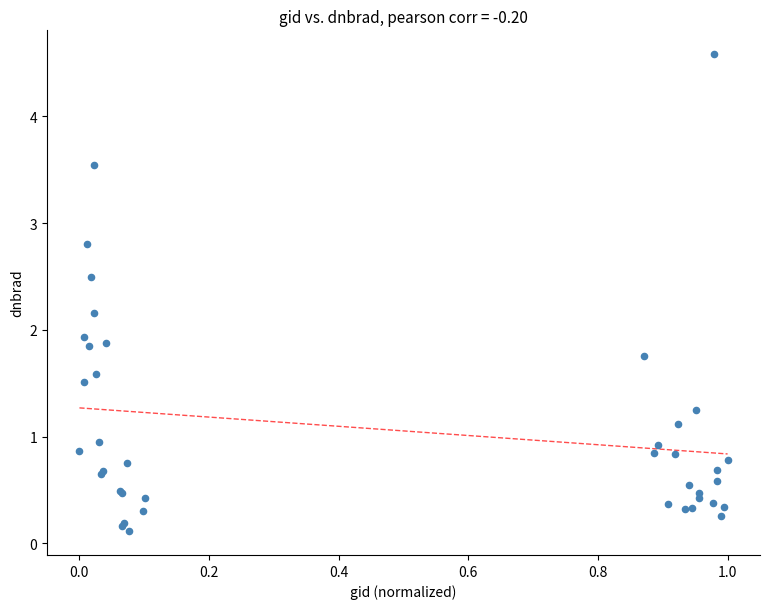

What Y value in the scatter plot is closest to 2?

1.9